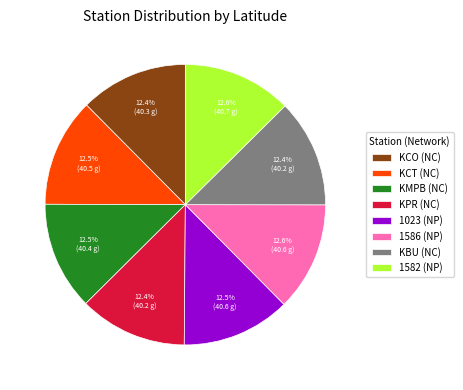

Is 1582 (NP) the majority of the pie?

No